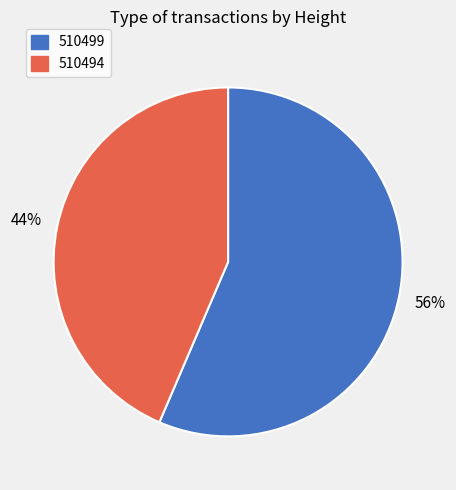

How many slices are in this pie chart?

2